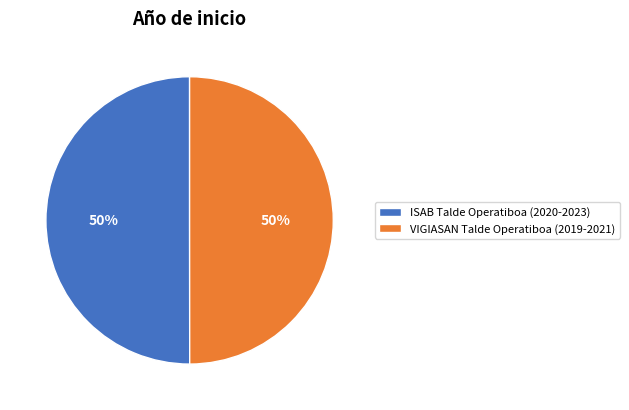

To the nearest percent, what percentage of the pie is ISAB Talde Operatiboa (2020-2023)?

50%